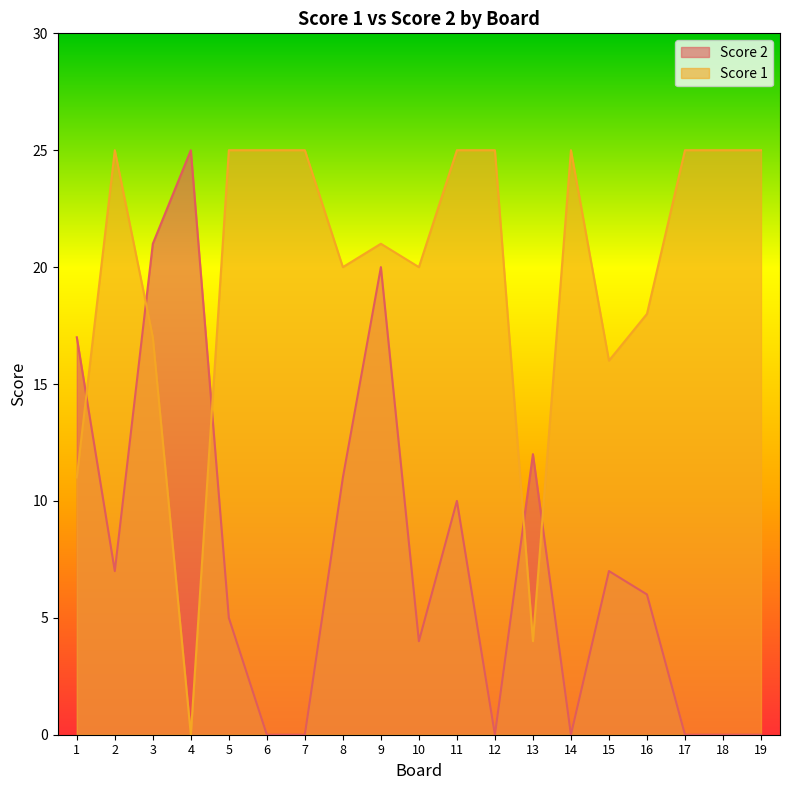

How many data points in Score 2 are less than 6?

9